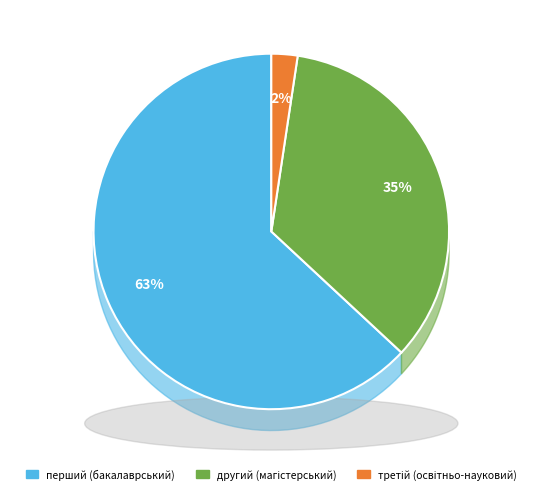

How many slices are in this pie chart?

3